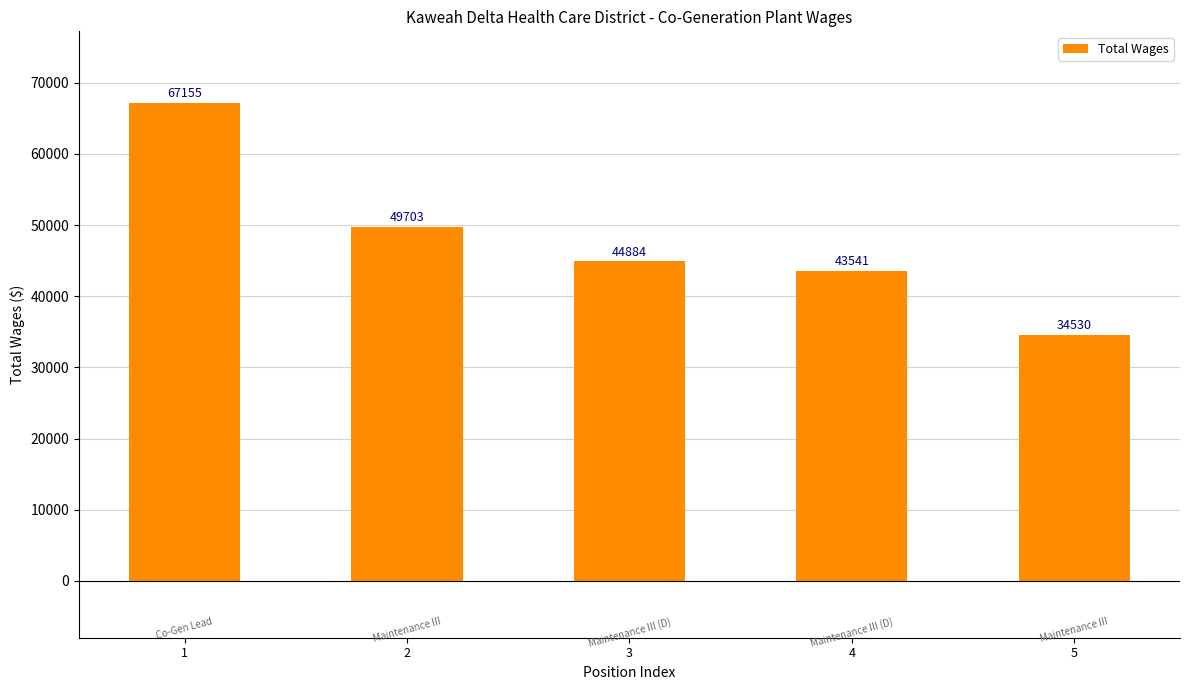

What is the sum of the values at 5 and 4?

78071